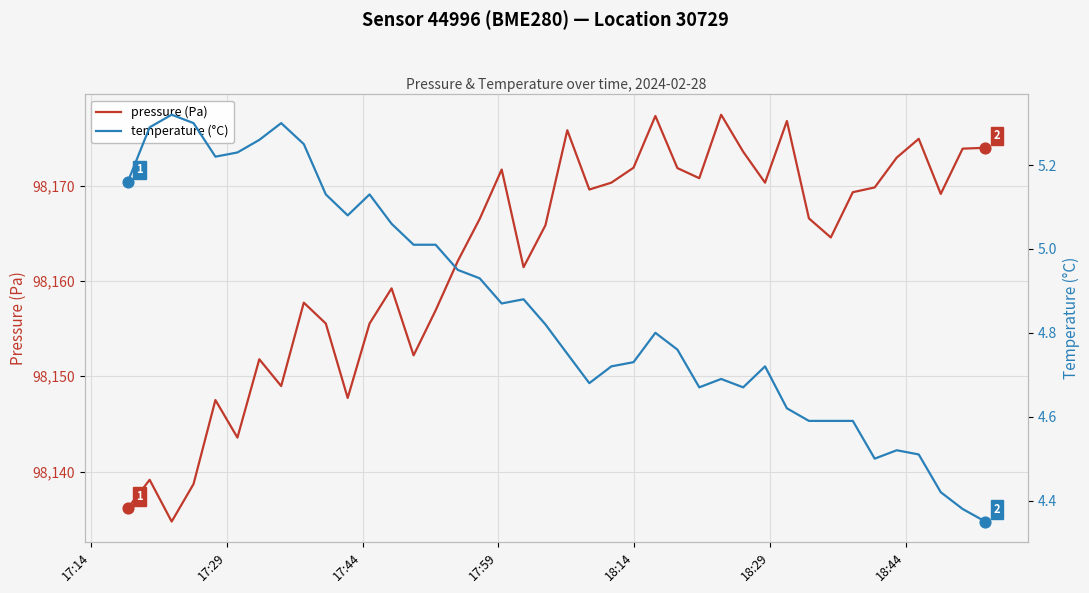

Is the value of pressure (Pa) at 37 greater than the value of temperature (°C) at 35?

Yes